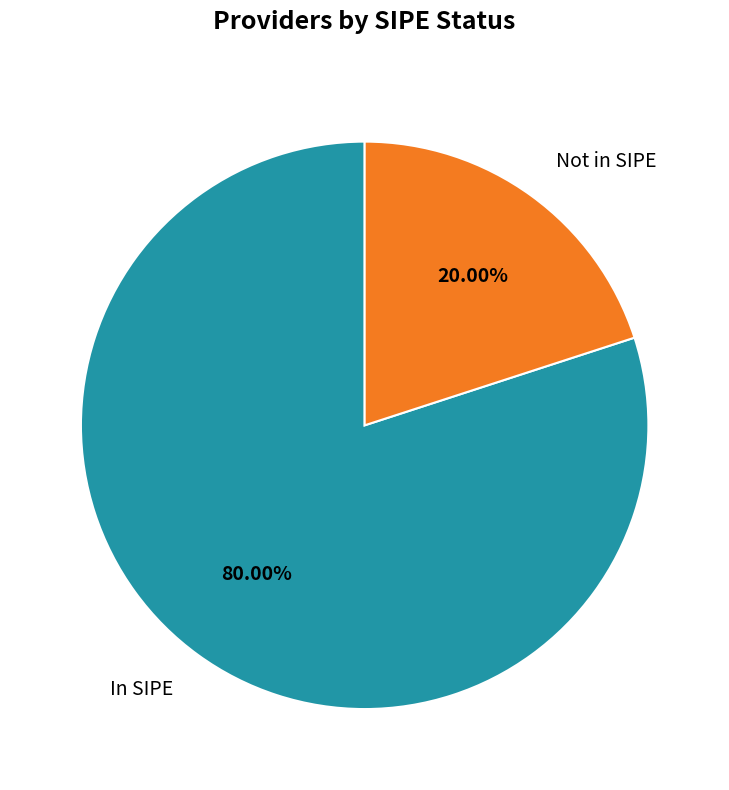

Between In SIPE and Not in SIPE, which is larger?

In SIPE